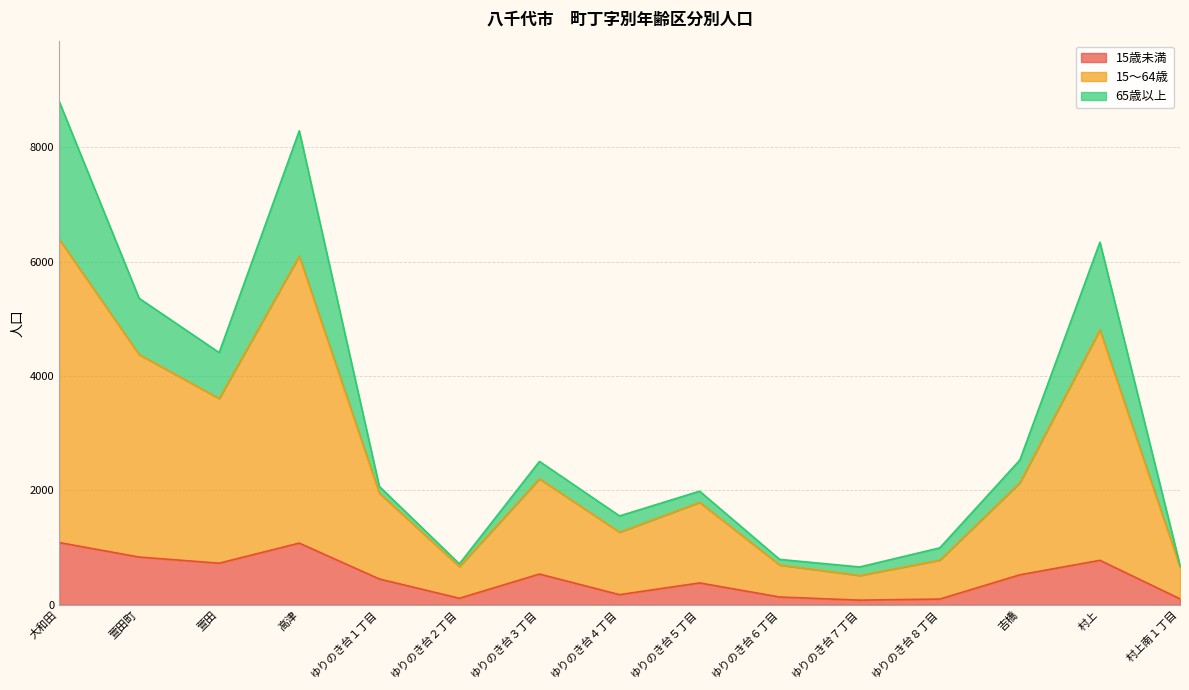

What is the total value across all series at 吉橋?

2531